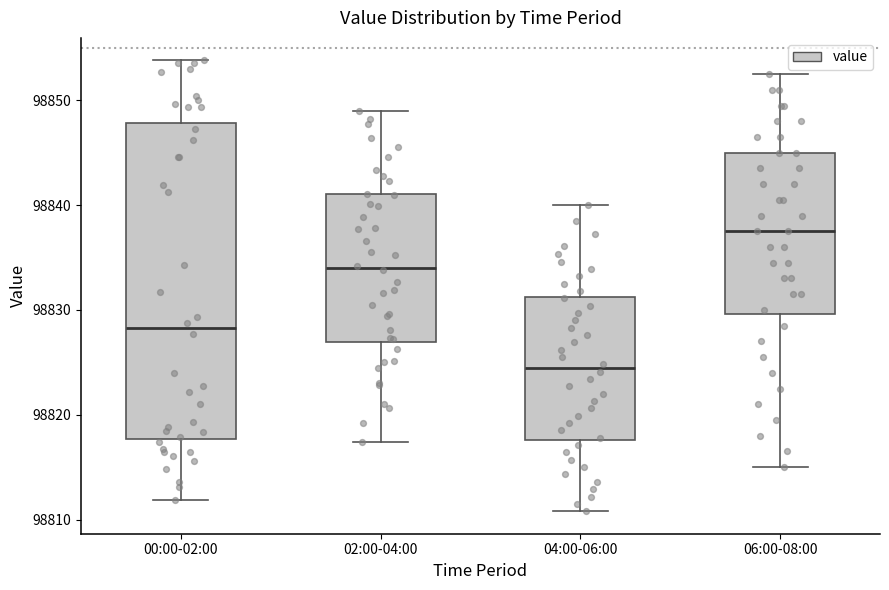

Where does the median line of the box for 04:00-06:00 sit on the y-axis? The values are not printed on the chart, so give them approximately, as read against the axis.

98824